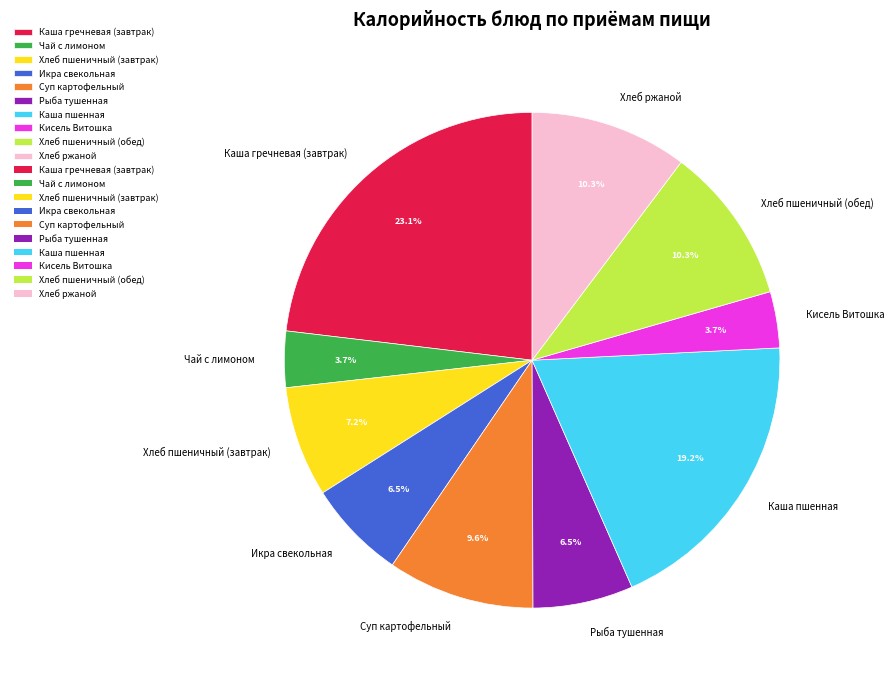

To the nearest percent, what portion does Каша гречневая (завтрак) represent?

23%